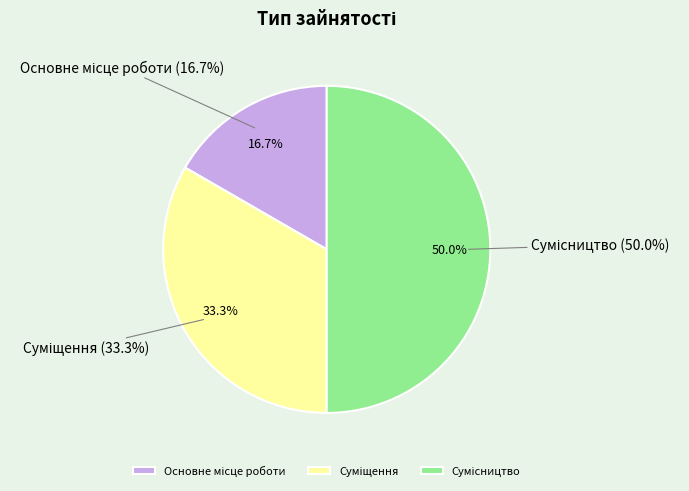

Rank the categories by value from highest to lowest.

Сумісництво, Суміщення, Основне місце роботи